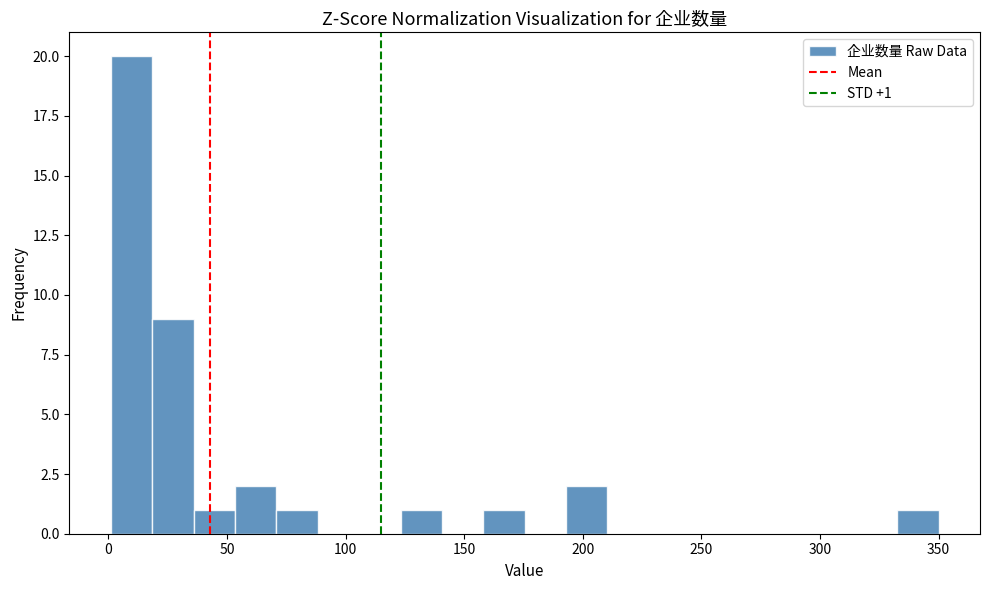

Read against the x-axis, roughly where is the centre of the tallest bar?

10